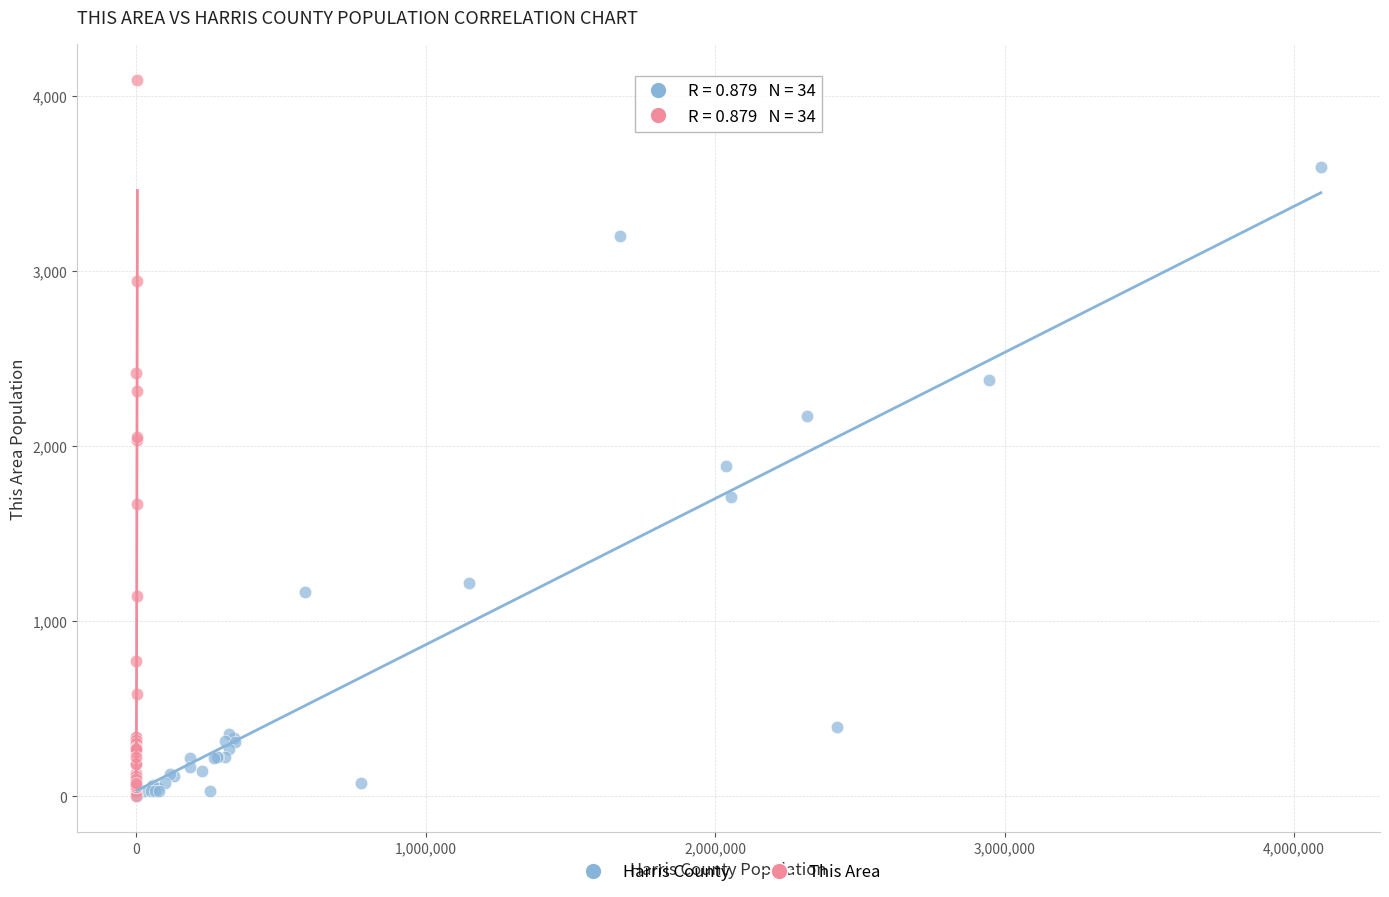

Which series reaches the maximum Y coordinate?

This Area